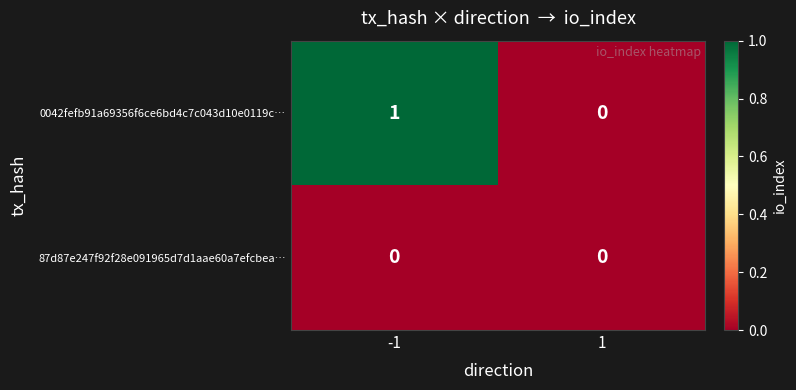

Reading left to right, transcribe all the data shown in this chart.

0042fefb91a69356f6ce6bd4c7c043d10e0119c…: 1	0
87d87e247f92f28e091965d7d1aae60a7efcbea…: 0	0